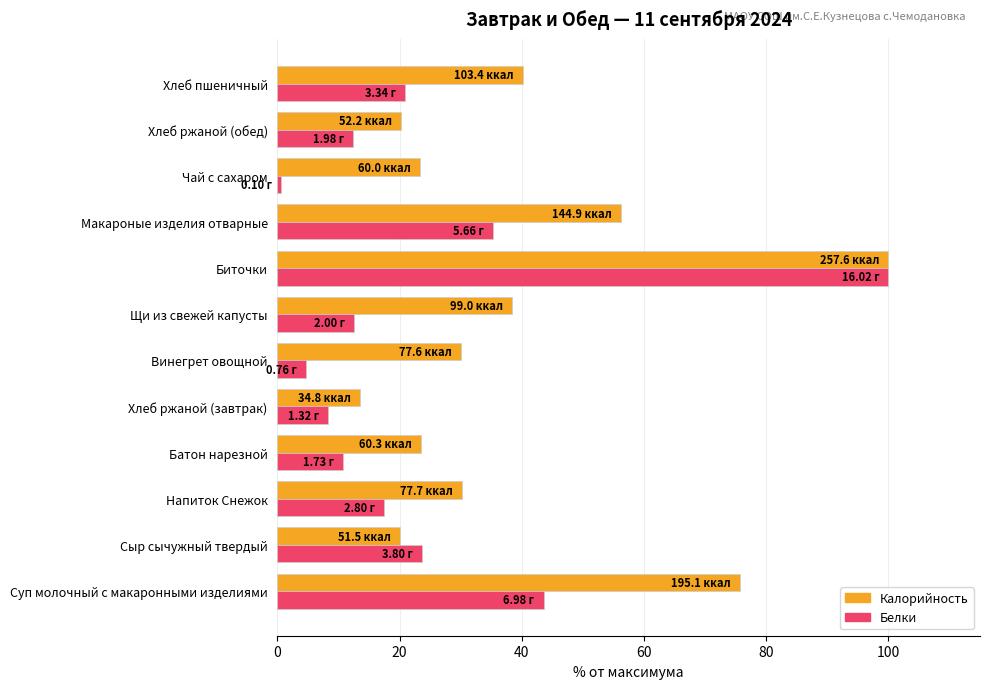

Rank the series at Винегрет овощной from highest to lowest value.

Калорийность, Белки